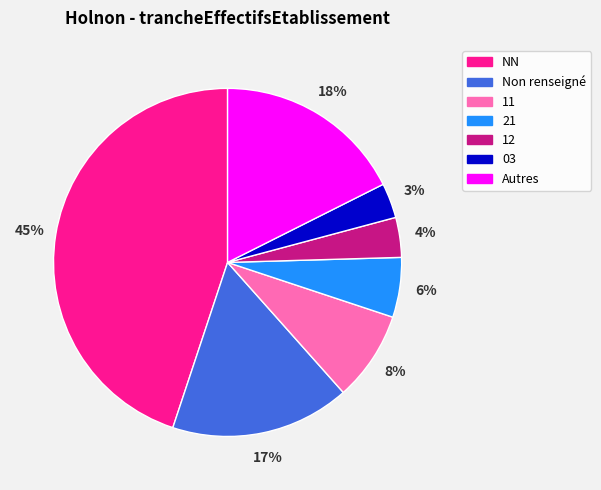

To the nearest percent, what is the average slice percentage?

14%